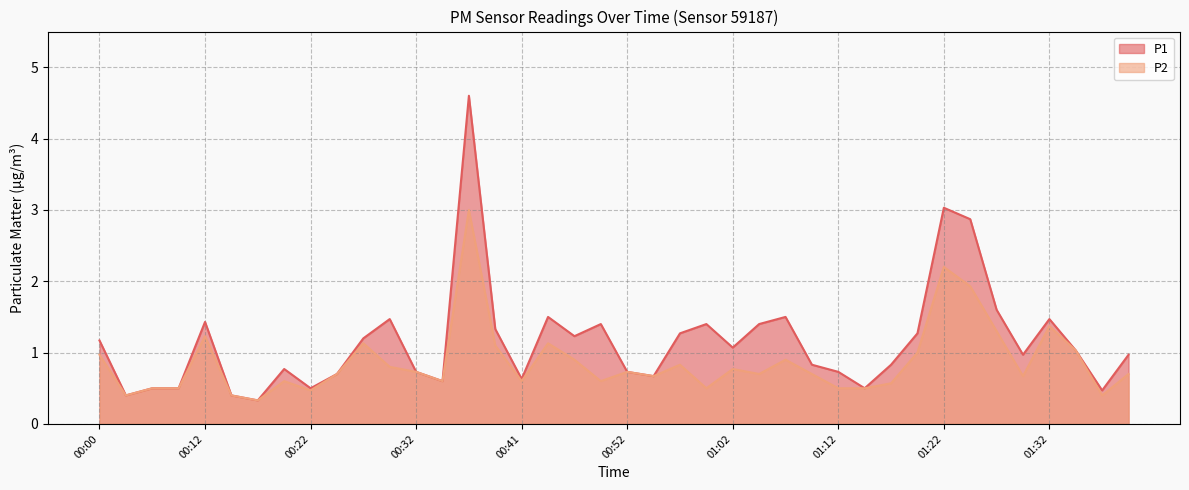

True or false: P1 has a value of 1.1 at 01:02.

True